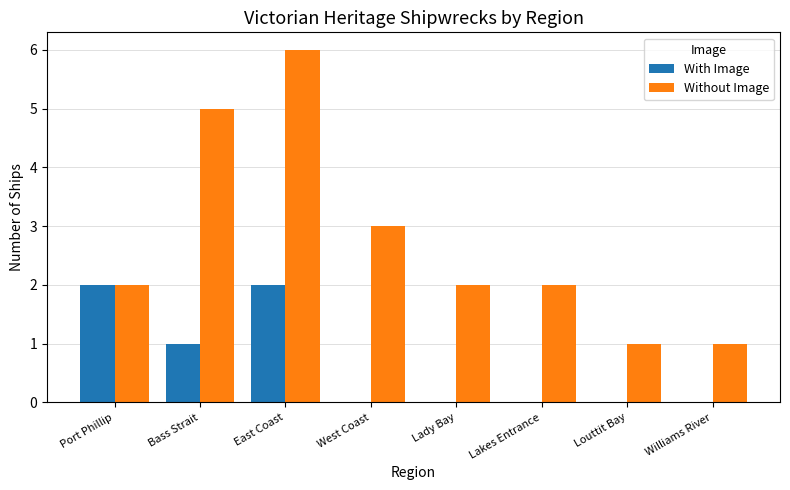

Is it true that With Image equals 0 at West Coast?

True